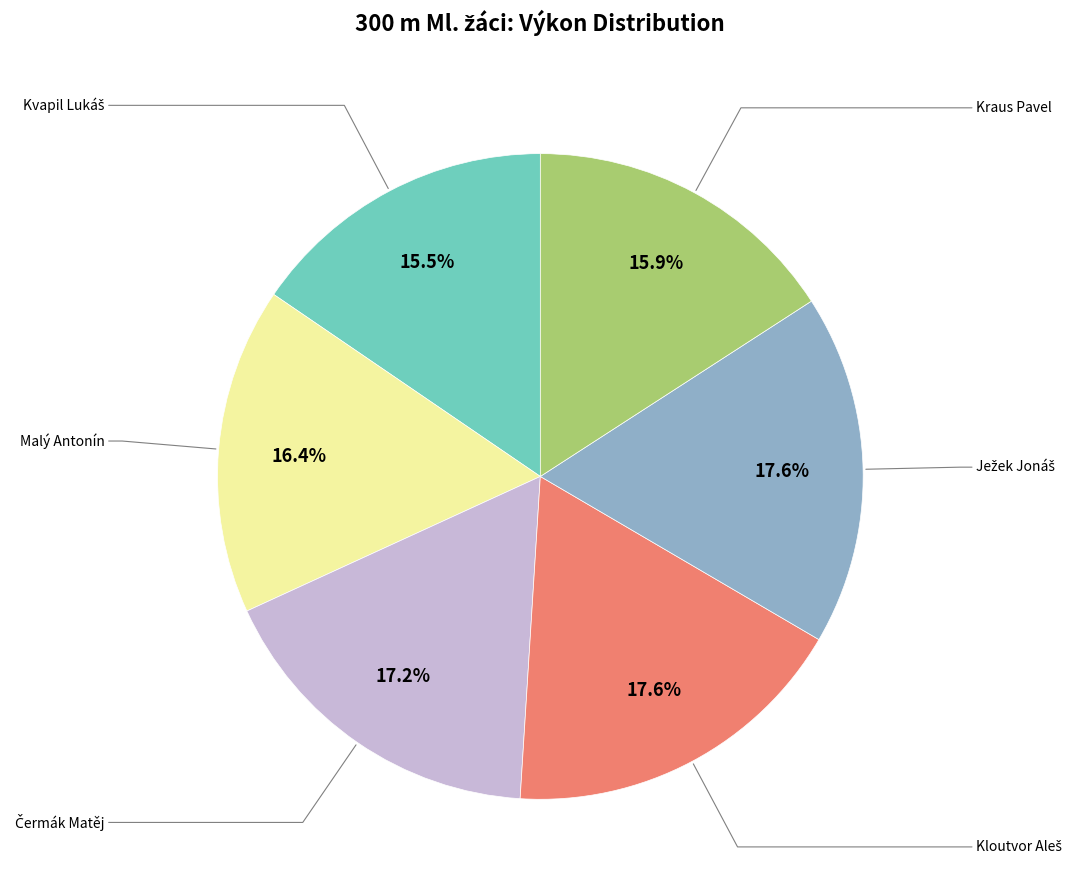

Is there any slice that represents more than half of the pie?

No